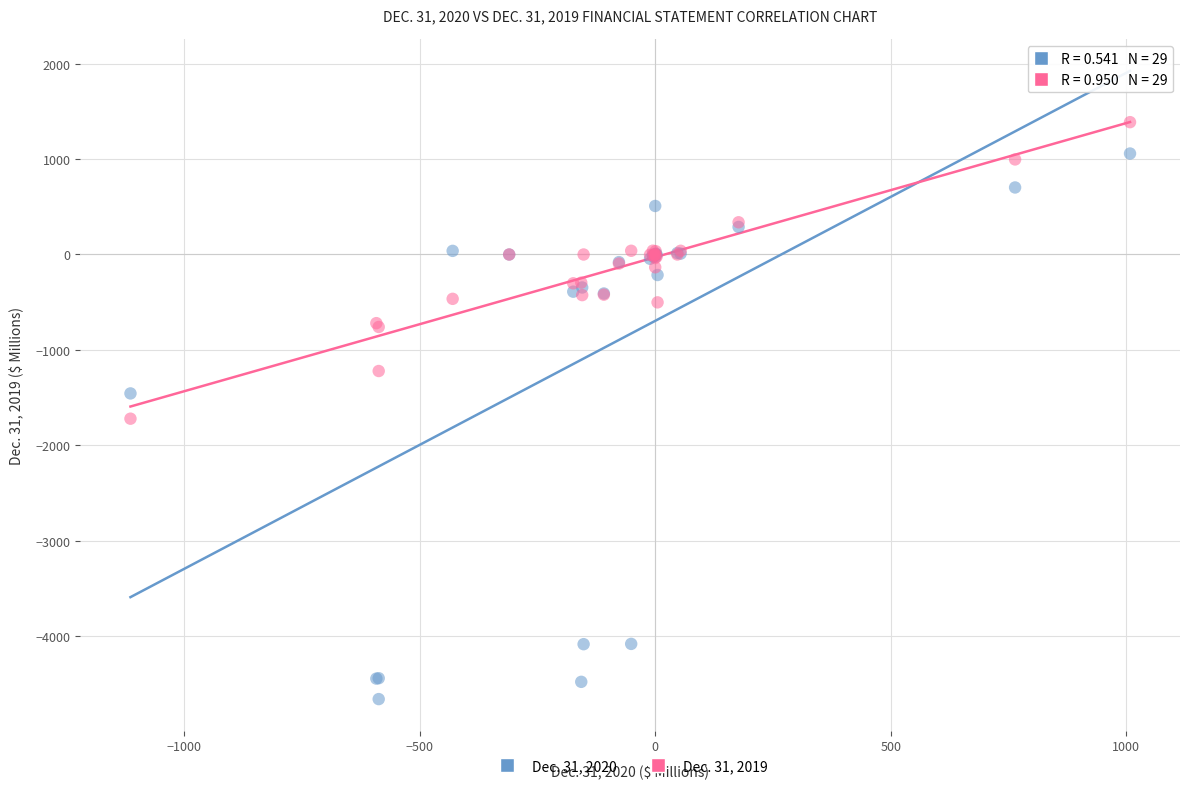

What are all the series names shown in the legend?

Dec. 31, 2020, Dec. 31, 2019